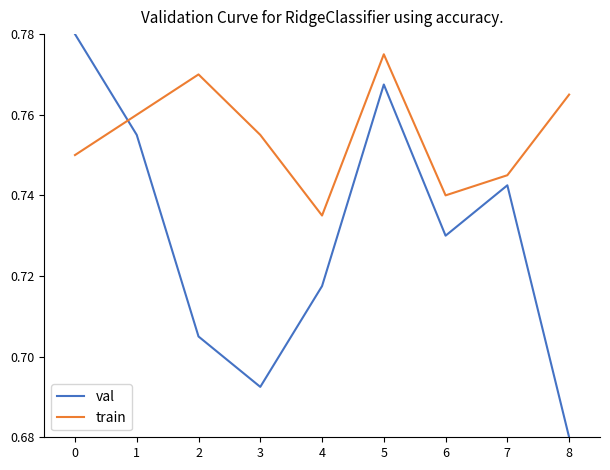

The train series shows 0.3 at 1. True or false?

False